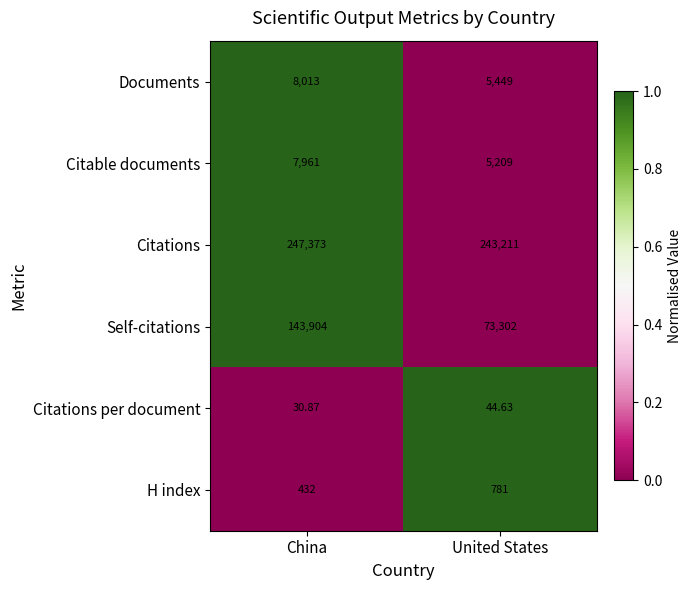

Which series has the largest range (max minus min)?

Self-citations